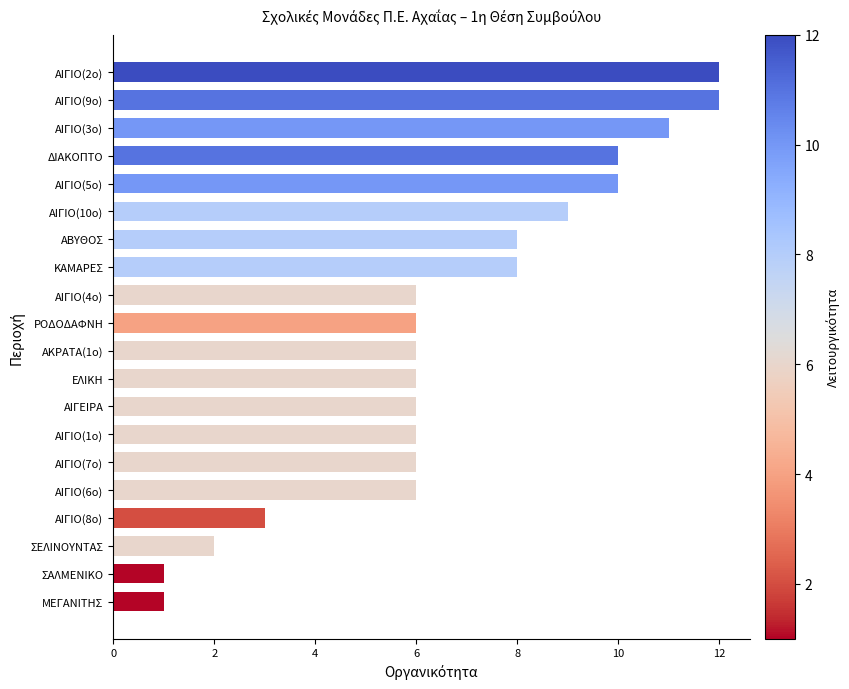

What is the average value?

7